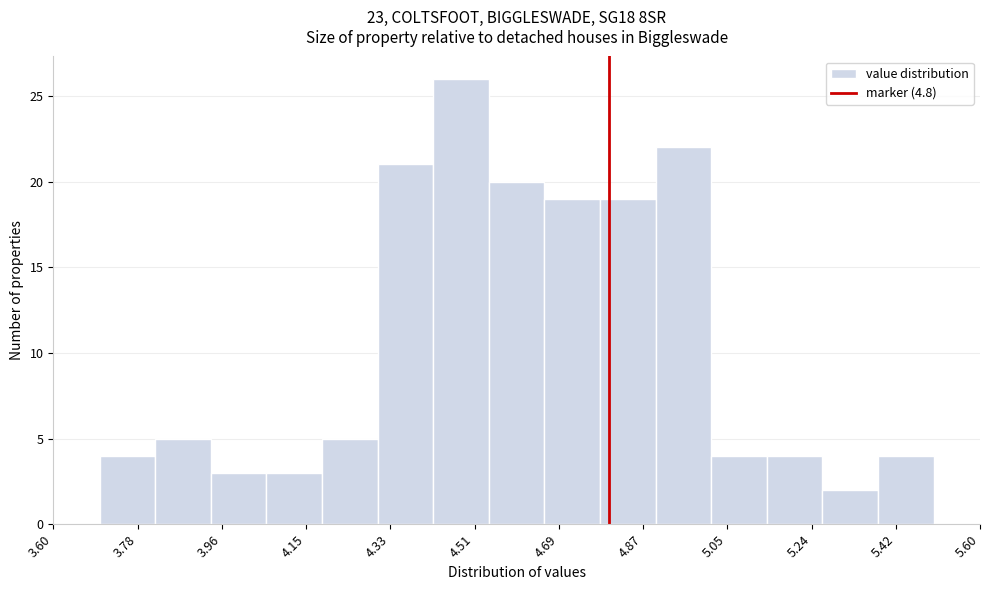

Reading left to right, list every bar in this chart as the range it spans on the x-axis followed by its height. The values are not printed on the chart, so give them approximately, as read against the axis.

3.70 to 3.82: 4
3.82 to 3.94: 5
3.94 to 4.06: 3
4.06 to 4.18: 3
4.18 to 4.30: 5
4.30 to 4.42: 21
4.42 to 4.54: 26
4.54 to 4.66: 20
4.66 to 4.78: 19
4.78 to 4.90: 19
4.90 to 5.02: 22
5.02 to 5.14: 4
5.14 to 5.26: 4
5.26 to 5.38: 2
5.38 to 5.50: 4